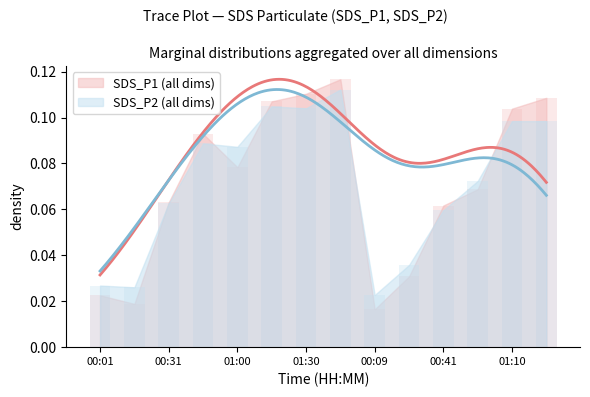

What are all the series names shown in the legend?

SDS_P1, SDS_P2